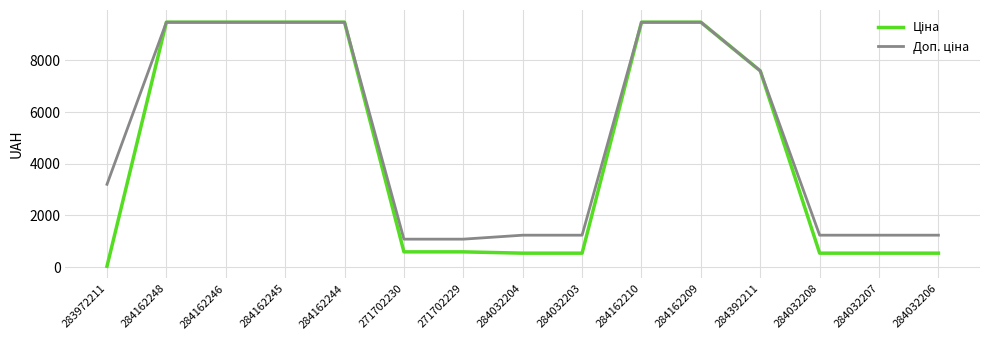

Does the chart display data point markers on the line(s)?

No